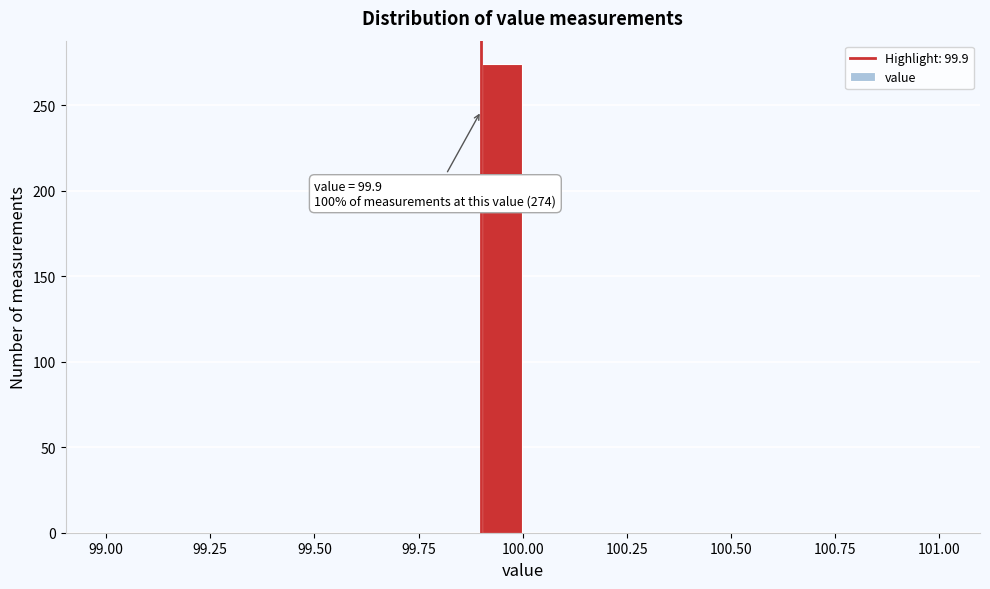

Around what value on the x-axis is the tallest bar? Give the approximate position of its centre, as read against the axis.

99.95